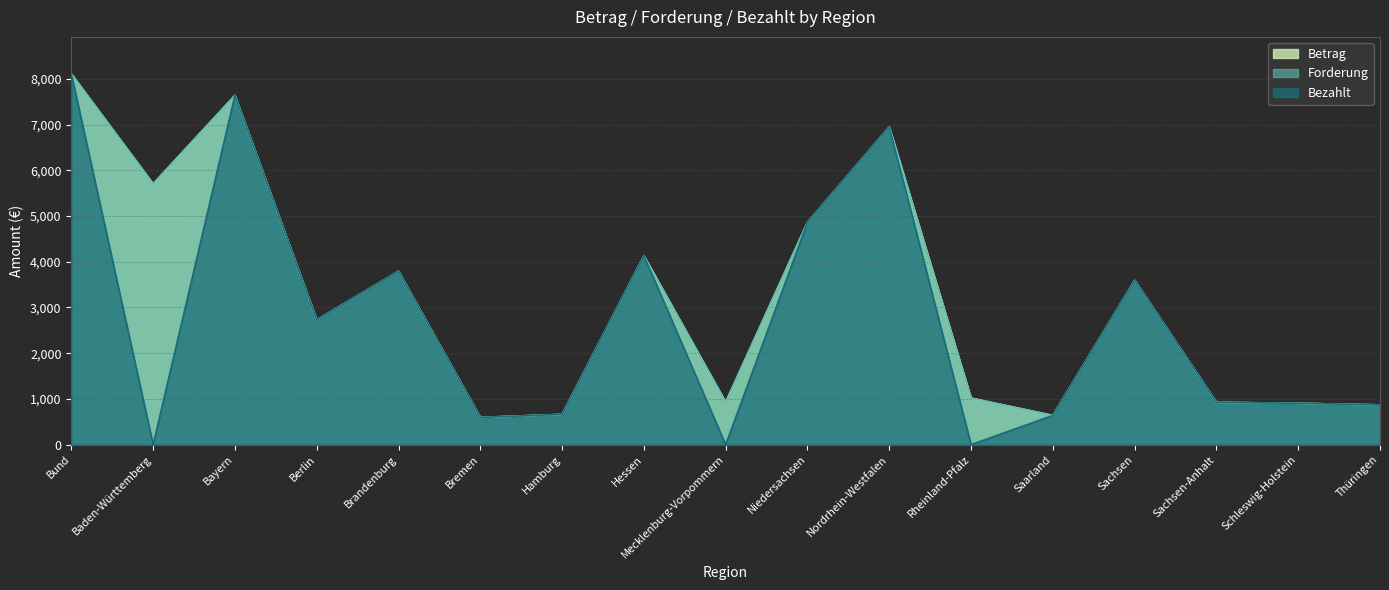

Reading left to right, extract all data points from this chart.

Betrag: Bund=8106.8	Baden-Württemberg=5703.9	Bayern=7637.7	Berlin=2728.4	Brandenburg=3791.7	Bremen=596.0	Hamburg=662.0	Hessen=4131.3	Mecklenburg-Vorpommern=929.1	Niedersachsen=4860.0	Nordrhein-Westfalen=6947.0	Rheinland-Pfalz=1018.7	Saarland=639.1	Sachsen=3593.1	Sachsen-Anhalt=925.9	Schleswig-Holstein=905.0	Thüringen=869.7
Forderung: Bund=8106.8	Baden-Württemberg=5703.9	Bayern=7637.7	Berlin=2728.4	Brandenburg=3791.7	Bremen=596.0	Hamburg=662.0	Hessen=4131.3	Mecklenburg-Vorpommern=929.1	Niedersachsen=4860.0	Nordrhein-Westfalen=6947.0	Rheinland-Pfalz=1018.7	Saarland=639.1	Sachsen=3593.1	Sachsen-Anhalt=925.9	Schleswig-Holstein=905.0	Thüringen=869.7
Bezahlt: Bund=8106.8	Baden-Württemberg=0.0	Bayern=7637.7	Berlin=2728.4	Brandenburg=3791.7	Bremen=596.0	Hamburg=662.0	Hessen=4131.3	Mecklenburg-Vorpommern=0.0	Niedersachsen=4860.0	Nordrhein-Westfalen=6947.0	Rheinland-Pfalz=0.0	Saarland=639.1	Sachsen=3593.2	Sachsen-Anhalt=925.9	Schleswig-Holstein=905.0	Thüringen=869.7